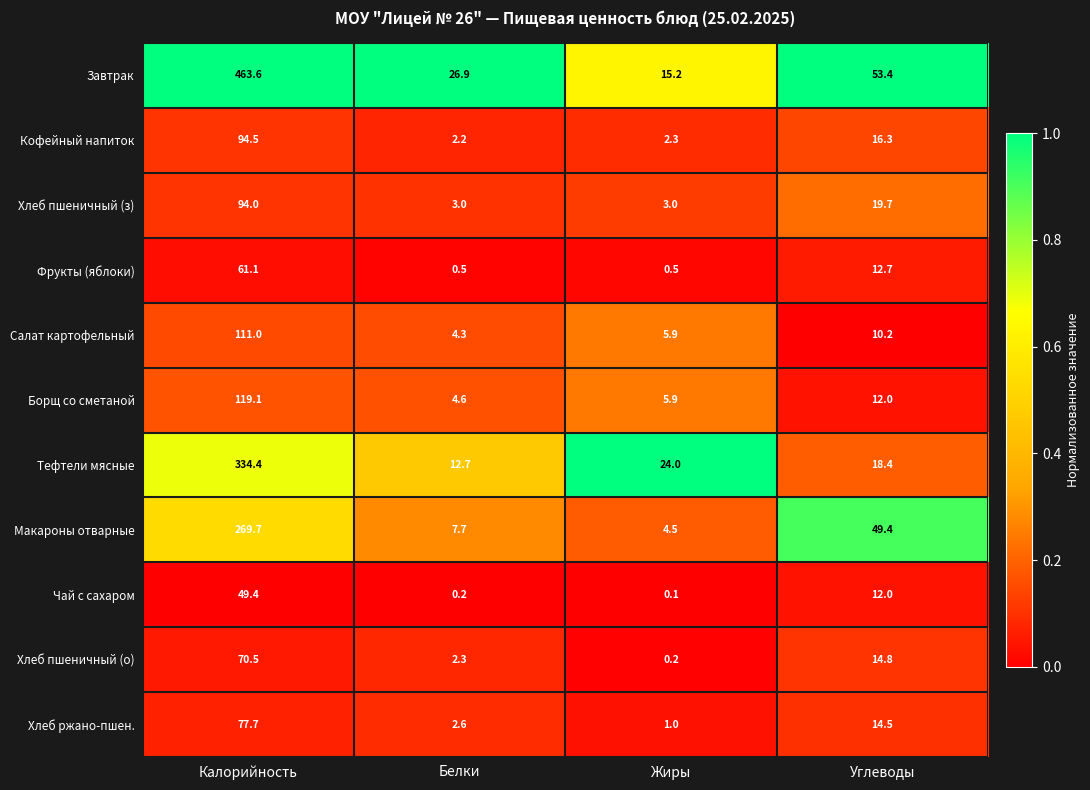

At how many categories does at least one series exceed 0?

4